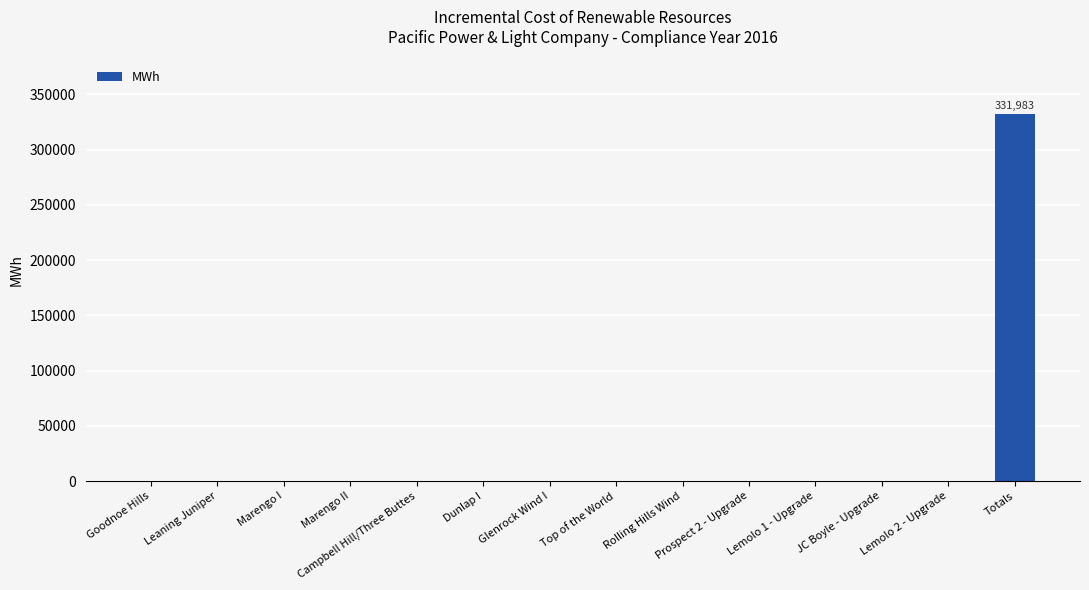

What is the sum of all values?

331983